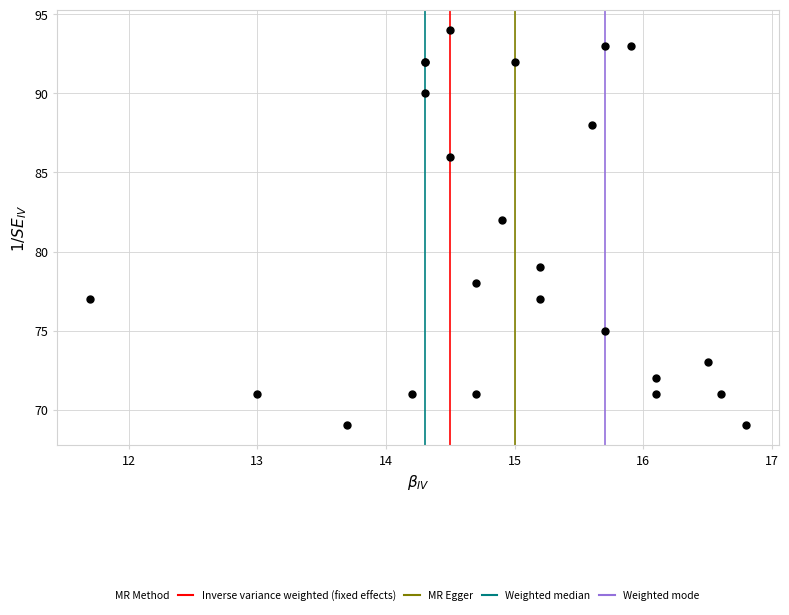

What Y value in the scatter plot is closest to 81?

82